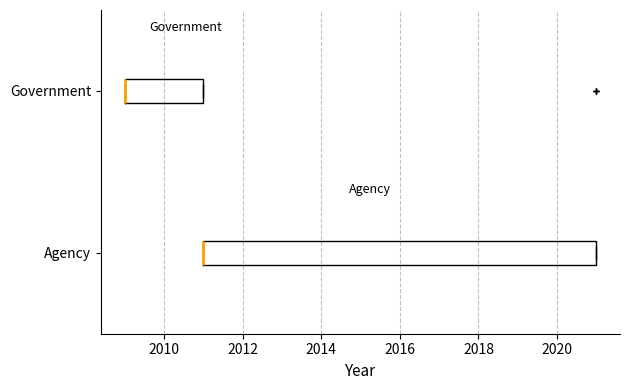

Where is the left edge of the box for Government on the x-axis? The values are not printed on the chart, so give them approximately, as read against the axis.

2009